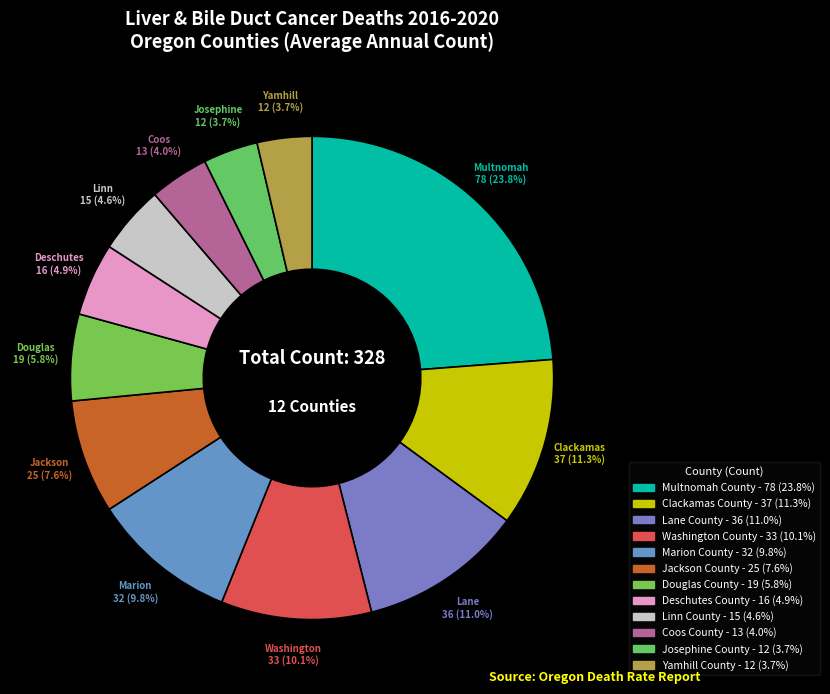

Which has a higher value, Marion County or Clackamas County?

Clackamas County